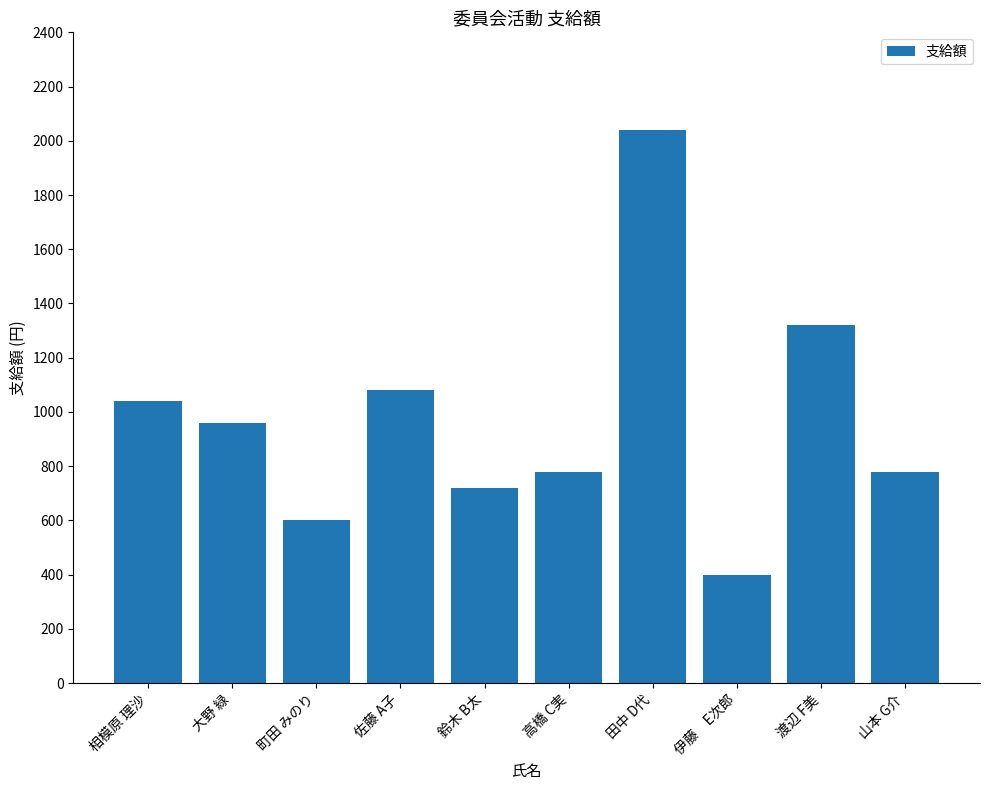

Does the chart contain any negative values?

No